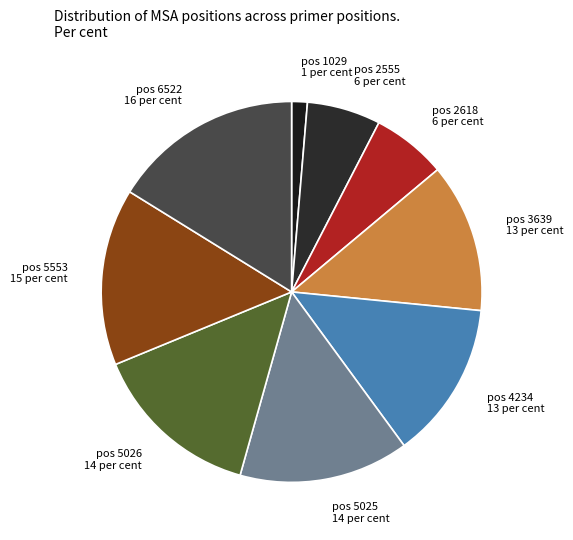

How many segments does this pie chart have?

9